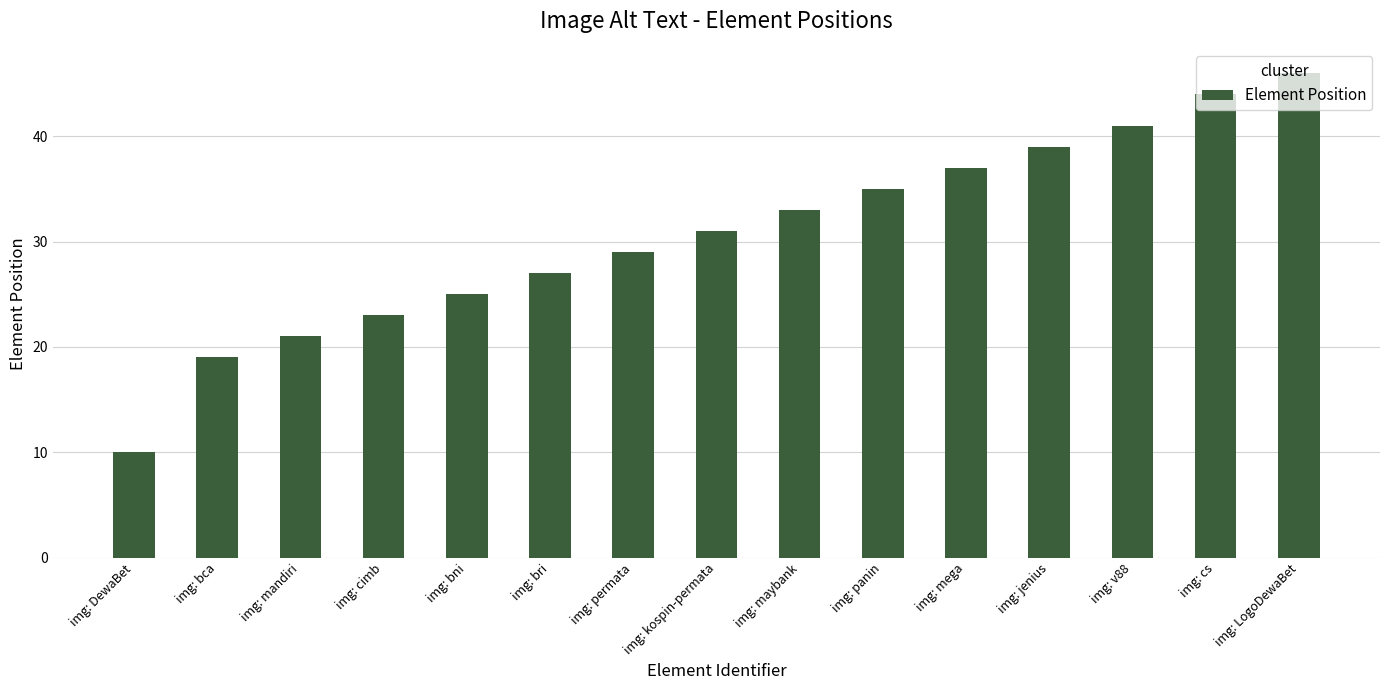

What is the change in value from img: mandiri to img: panin?

+14